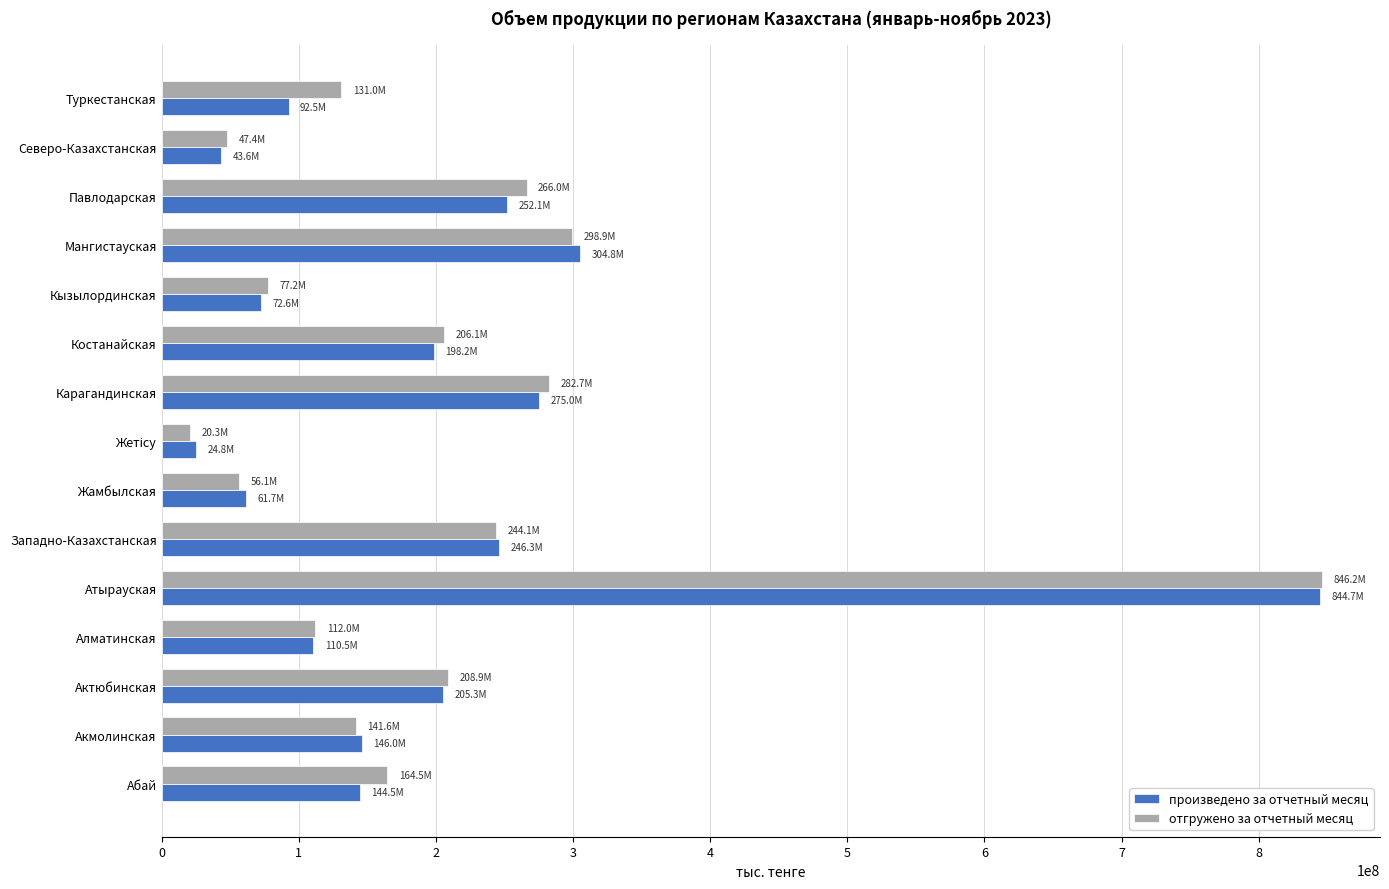

What is the minimum value for произведено за отчетный месяц?

24849744